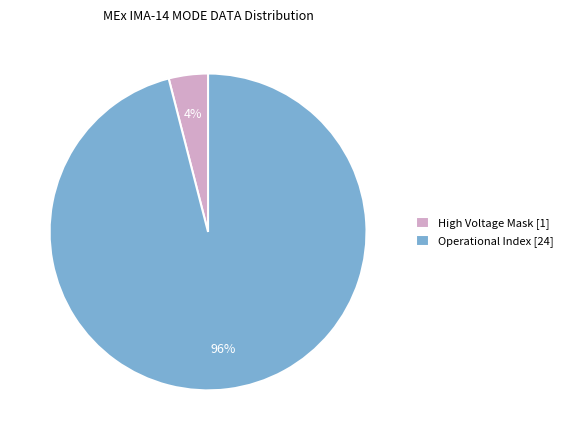

To the nearest percent, what is the average slice percentage?

50%